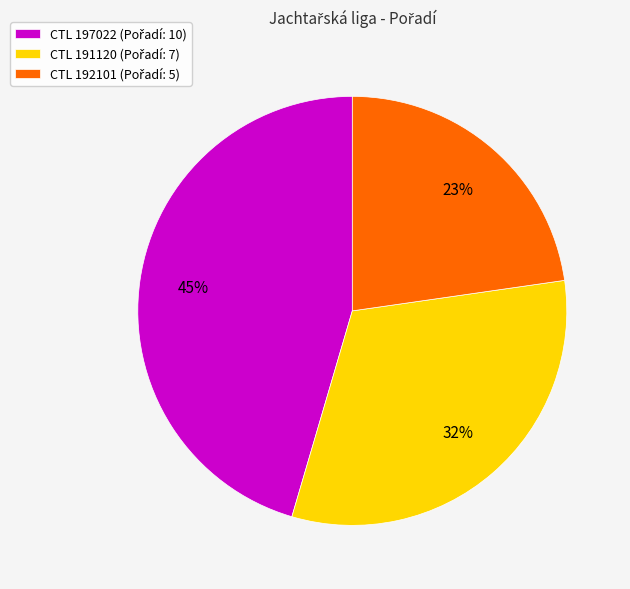

To the nearest percent, what is the average slice percentage?

33%